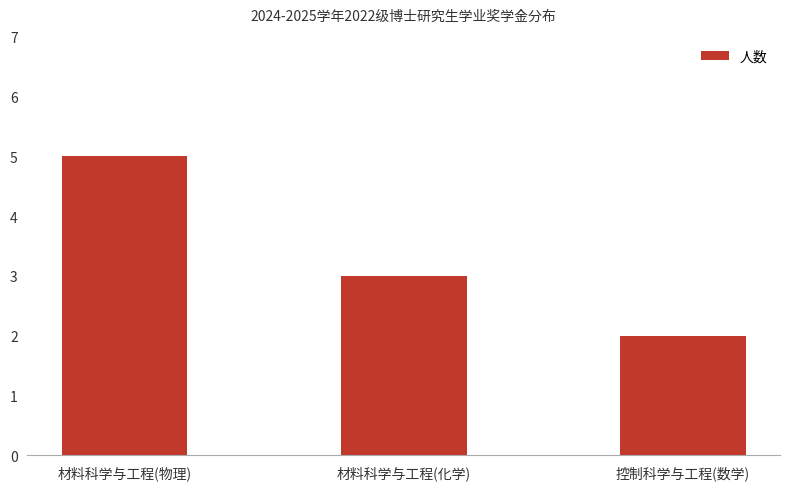

True or false: the data shows 2 at 控制科学与工程(数学).

True